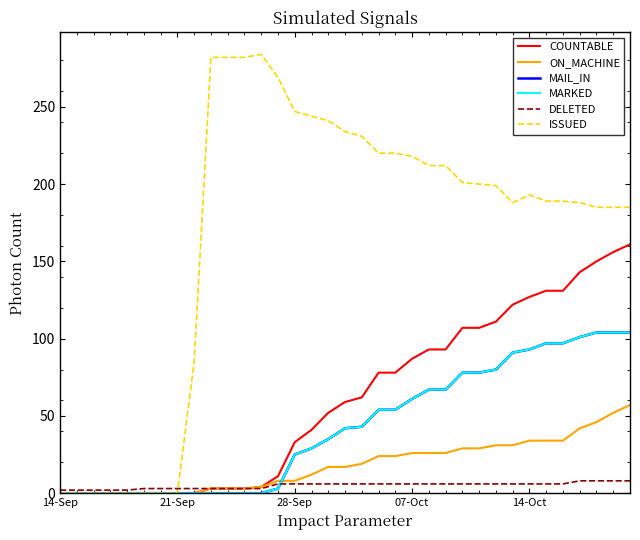

Which series has the widest spread of values?

ISSUED